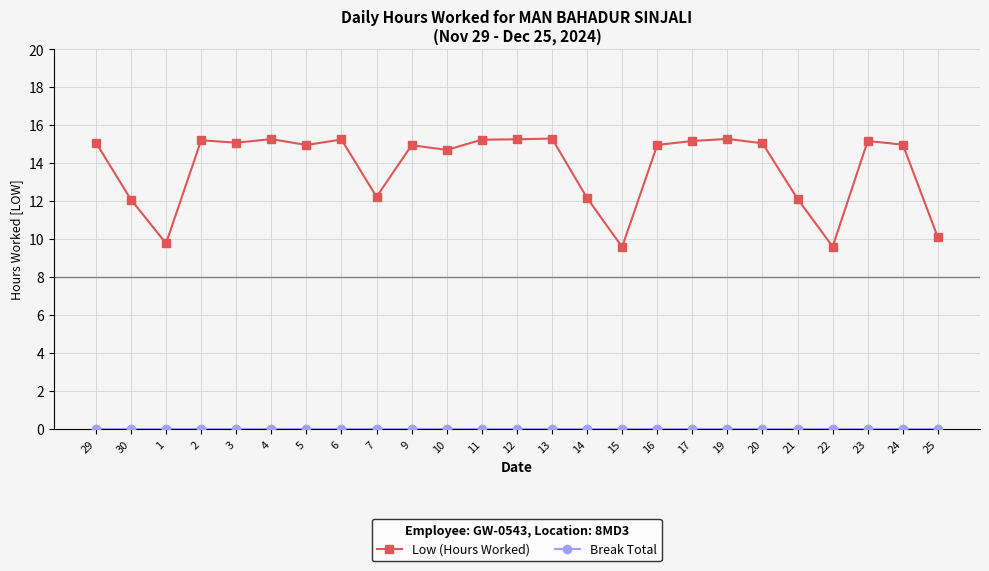

Which series has the largest range (max minus min)?

Low (Hours Worked)